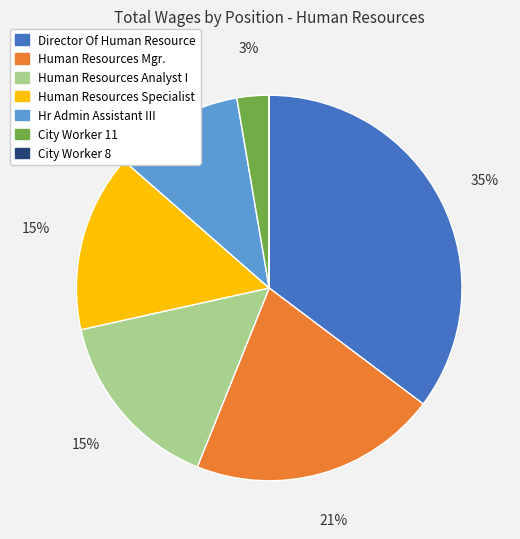

What percentage is the City Worker 11 slice, to the nearest percent?

3%